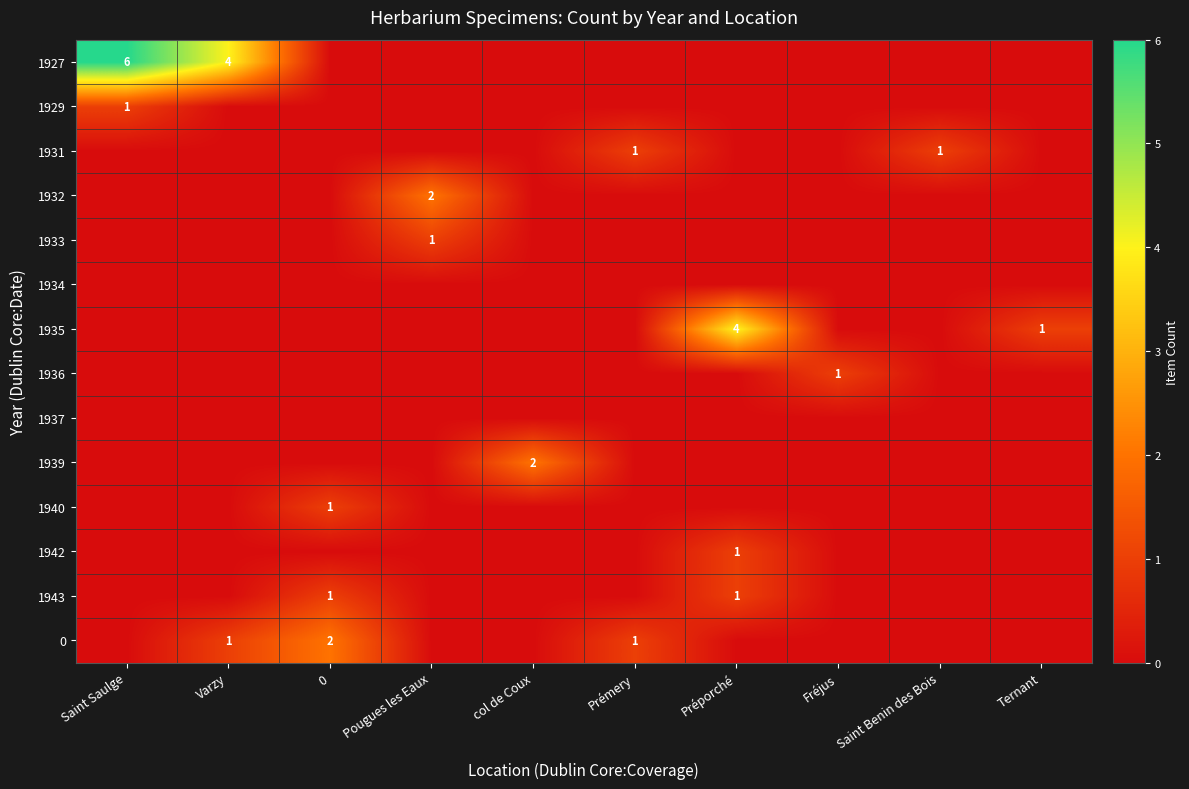

True or false: 1943 has a value of 1 at Préporché.

True